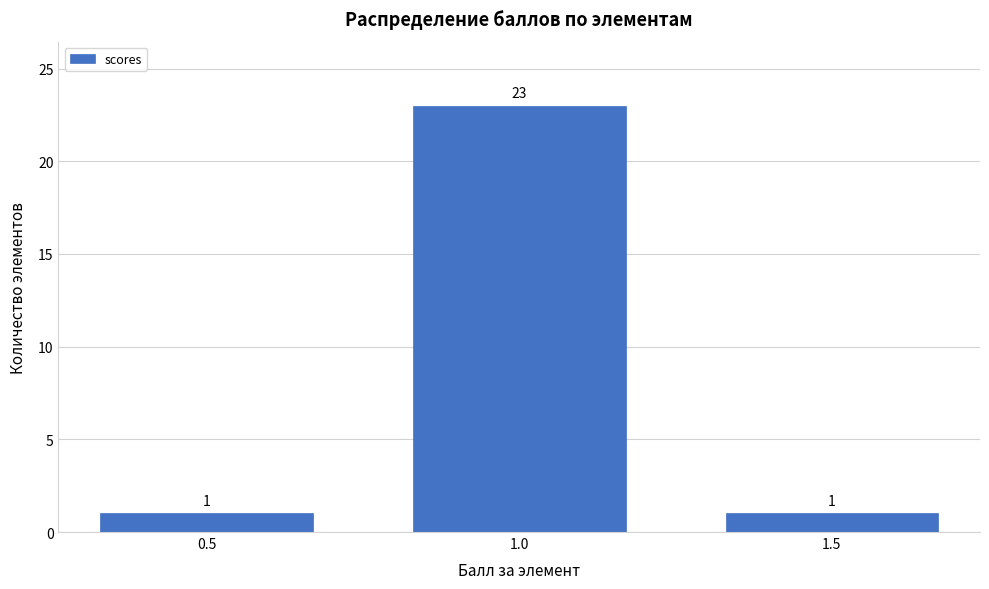

Reading left to right, list every bar in this chart as the range it spans on the x-axis followed by its height.

0.25 to 0.75: 1
0.75 to 1.25: 23
1.25 to 1.75: 1